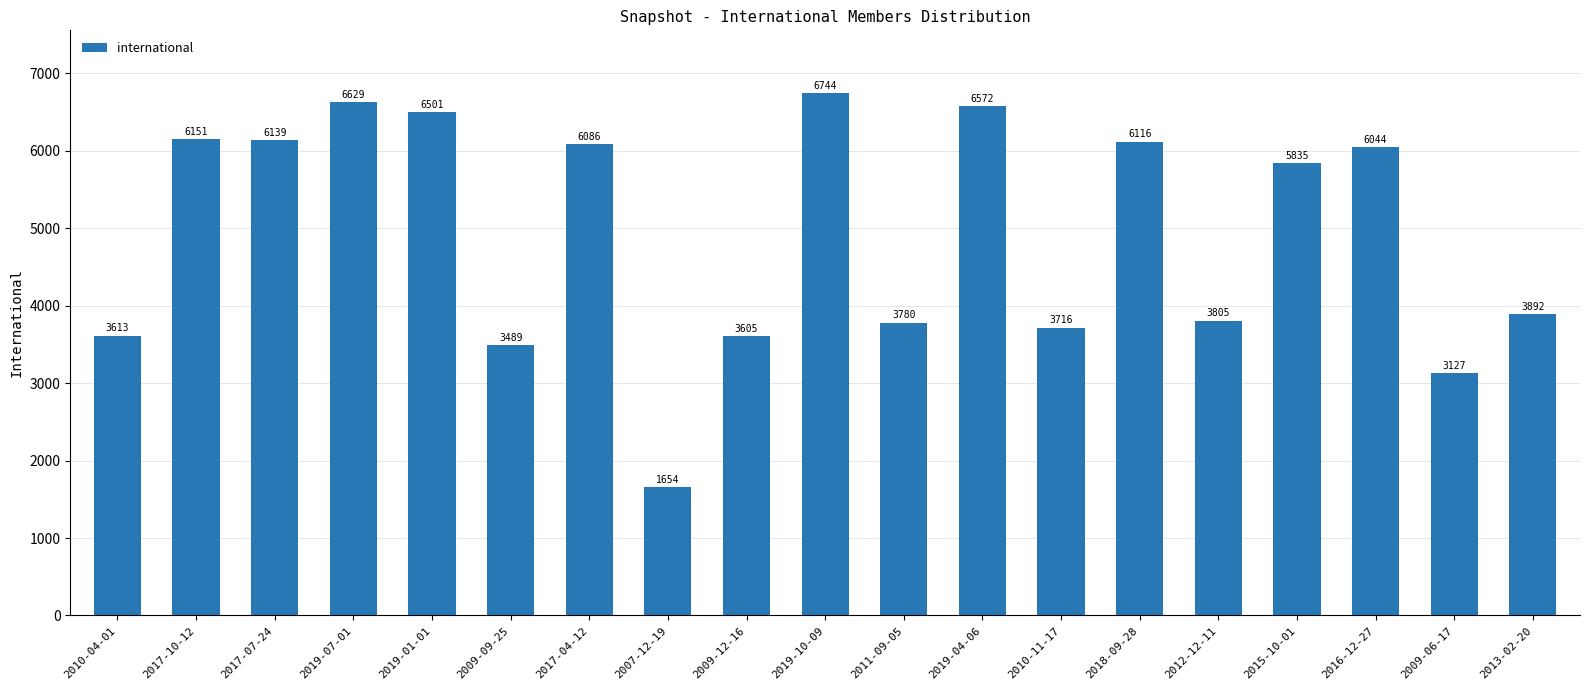

What is the label of the 7th bar from the right?

2010-11-17